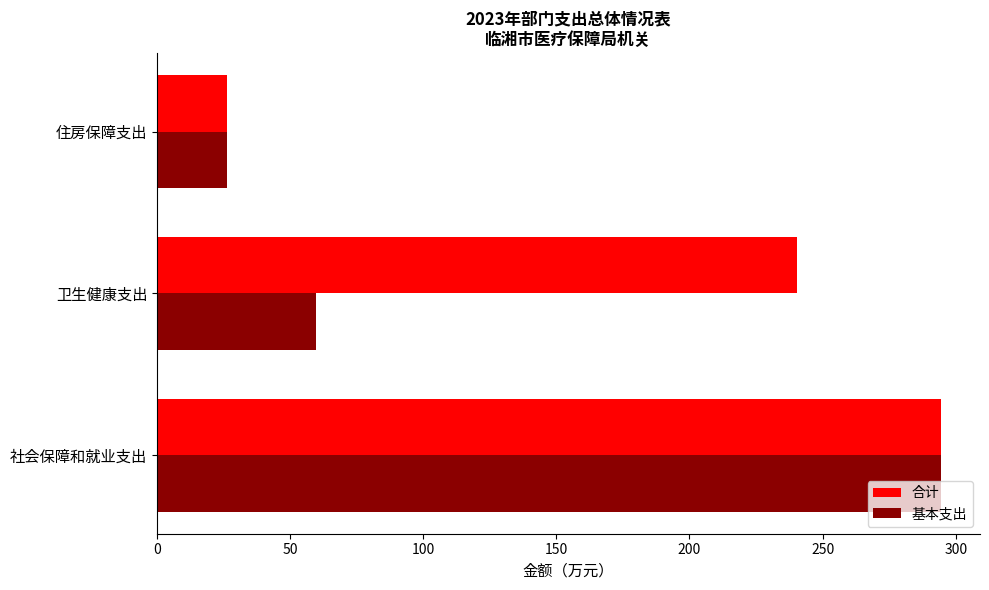

True or false: 基本支出 has a value of 33.8 at 卫生健康支出.

False